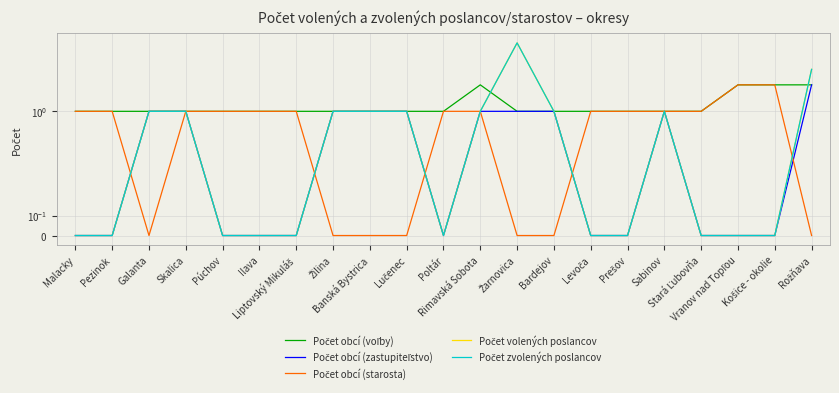

Which series has the largest total across all categories?

Počet obcí (voľby)